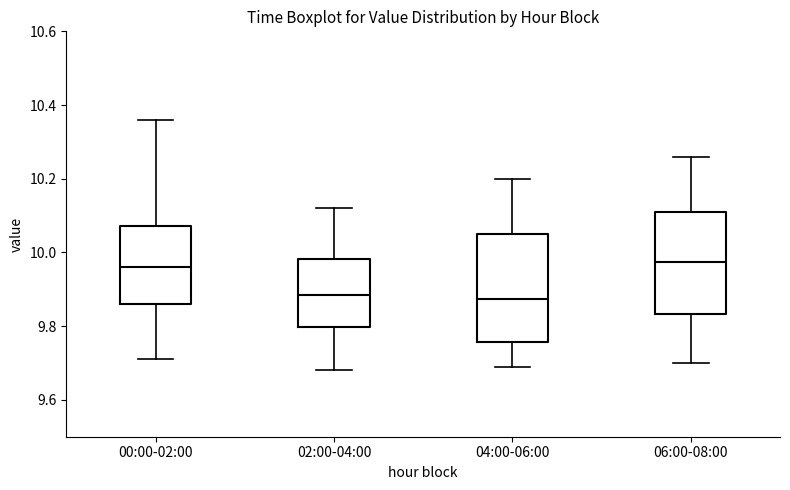

Reading left to right, read every box against the y-axis: the position of its median line, the range the box covers, and the ends of its whiskers. The values are not printed on the chart, so give them approximately, as read against the axis.

00:00-02:00: median 9.96, box 9.86 to 10.08, whiskers 9.72 to 10.36
02:00-04:00: median 9.88, box 9.80 to 9.98, whiskers 9.68 to 10.12
04:00-06:00: median 9.88, box 9.76 to 10.06, whiskers 9.70 to 10.20
06:00-08:00: median 9.98, box 9.84 to 10.12, whiskers 9.70 to 10.26